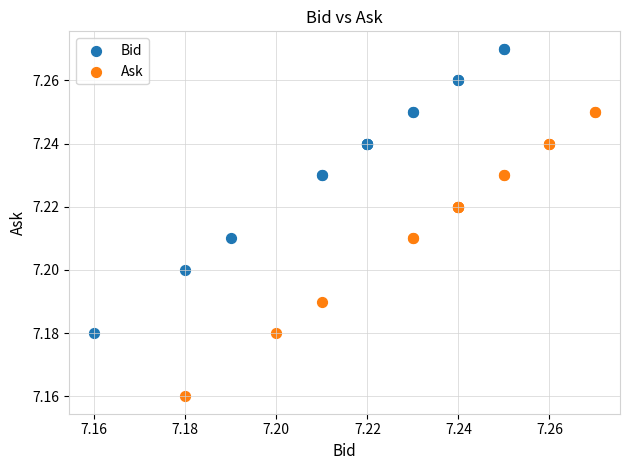

Which series contains the highest Y value?

Bid